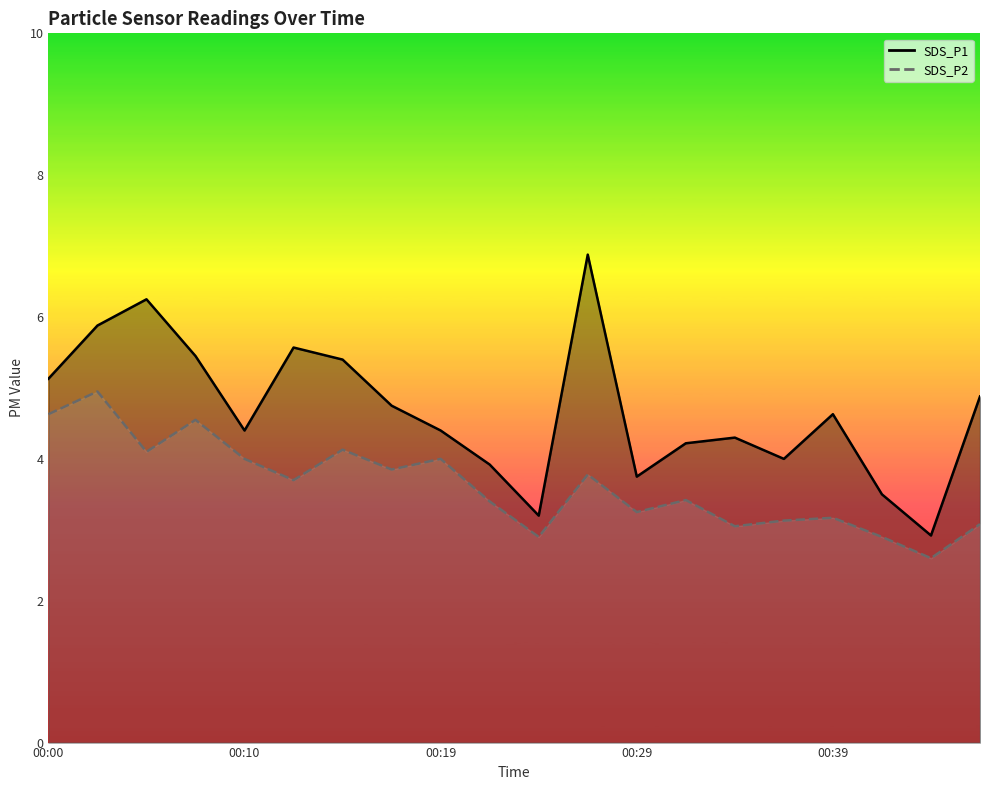

What is the value of the SDS_P1 point at the 13th from the left?

3.8